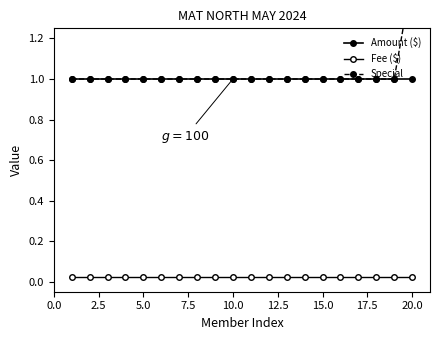

What is the average value of the Amount ($) series?

1.0